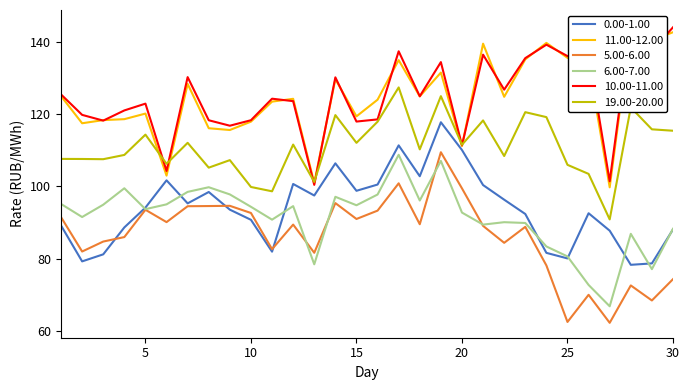

True or false: 6.00-7.00 and 5.00-6.00 cross at least once.

True